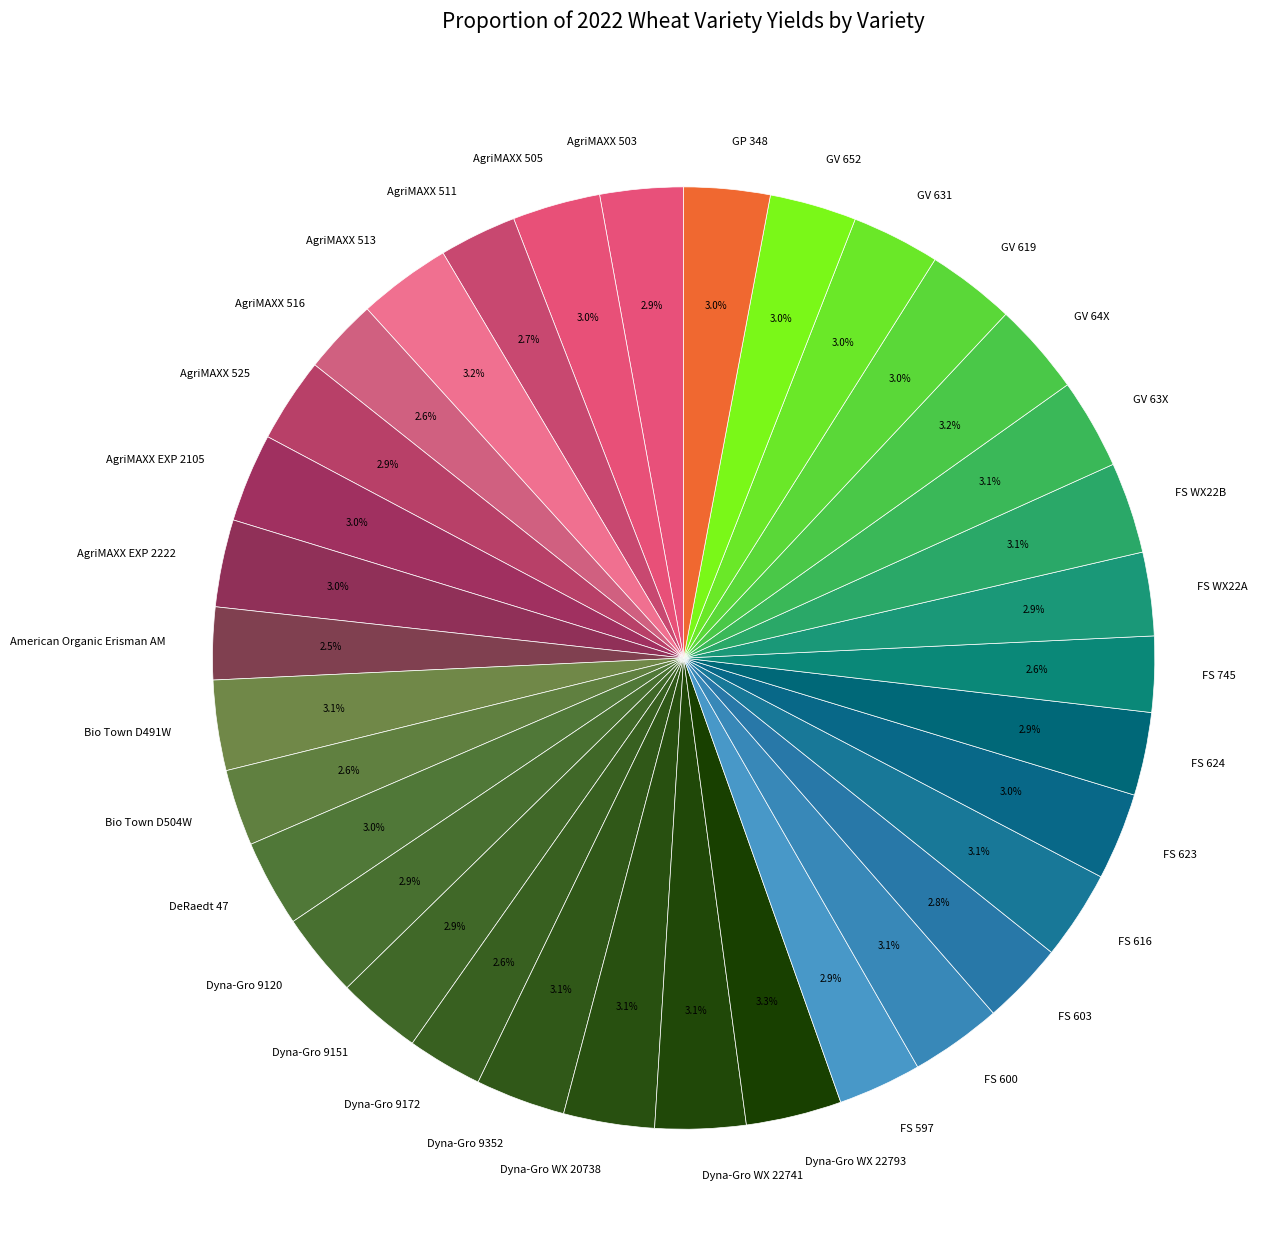

What is the ratio of the value at AgriMAXX 525 to the value at AgriMAXX 513?

0.9